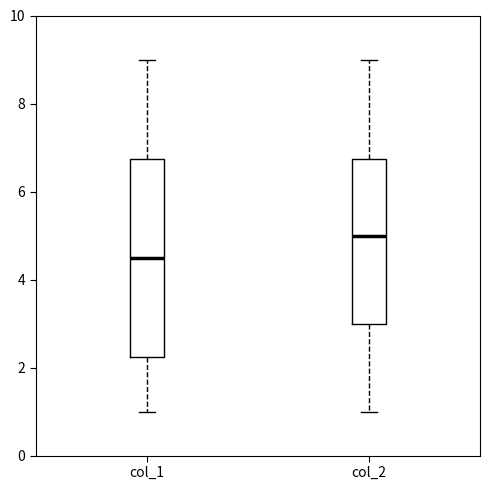

Which box has the highest median line?

col_2